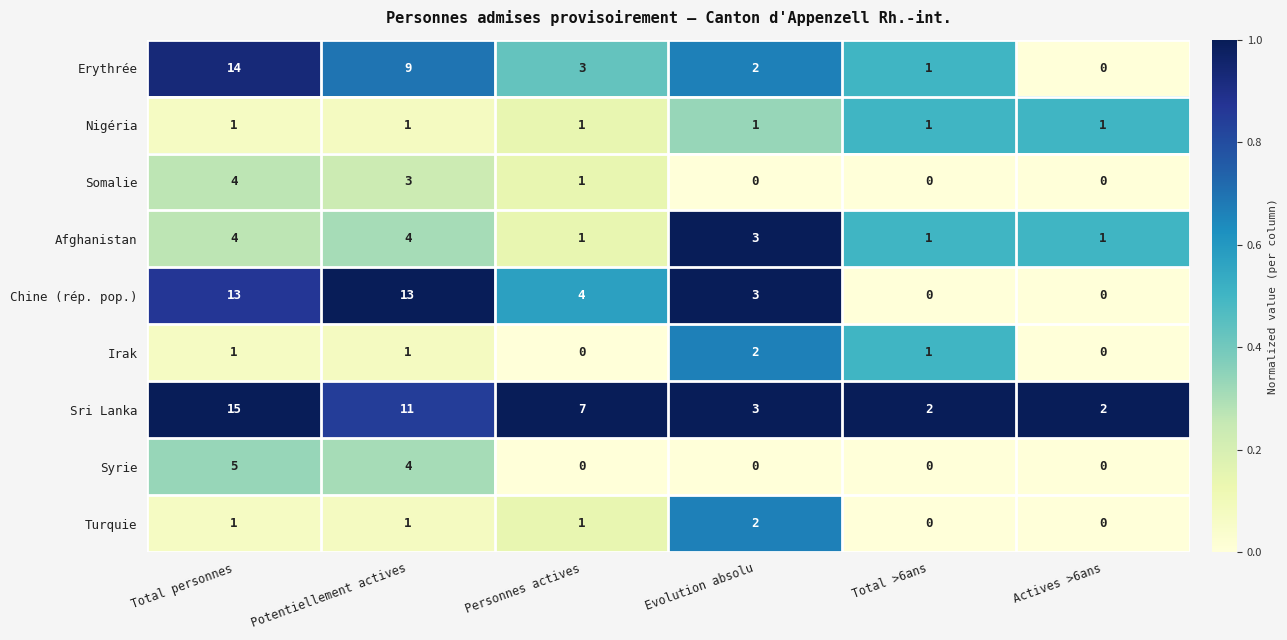

What is the difference between the maximum and second lowest values in the Sri Lanka series?

13